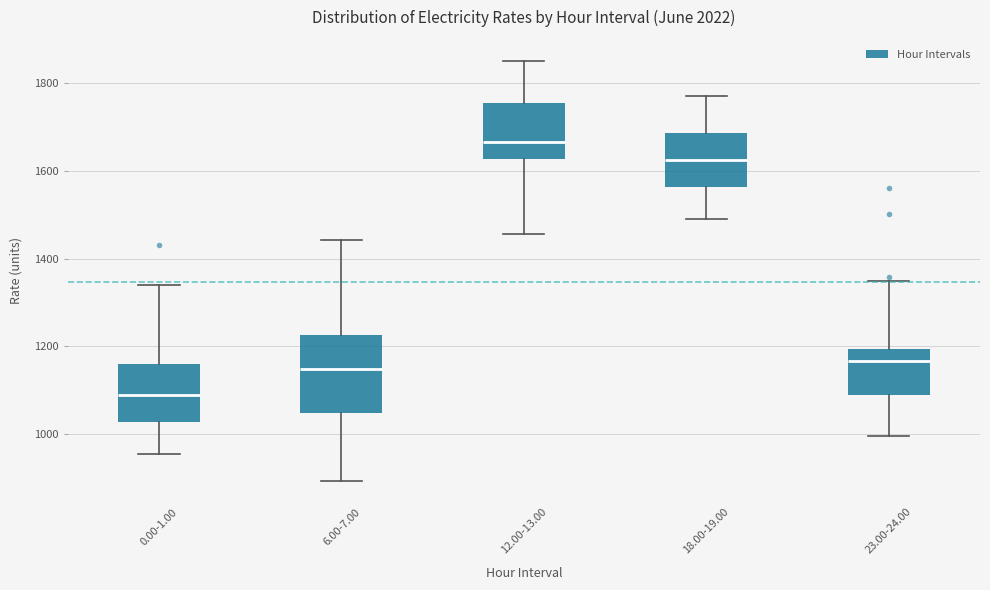

Reading left to right, transcribe this box plot: for each box, give where its median line is, the range the box spans, and where its two whiskers end, as read against the y-axis. The values are not printed on the chart, so give them approximately, as read against the axis.

0.00-1.00: median 1080, box 1020 to 1160, whiskers 960 to 1340
6.00-7.00: median 1140, box 1040 to 1220, whiskers 900 to 1440
12.00-13.00: median 1660, box 1620 to 1760, whiskers 1460 to 1860
18.00-19.00: median 1620, box 1560 to 1680, whiskers 1500 to 1780
23.00-24.00: median 1160, box 1080 to 1200, whiskers 1000 to 1340